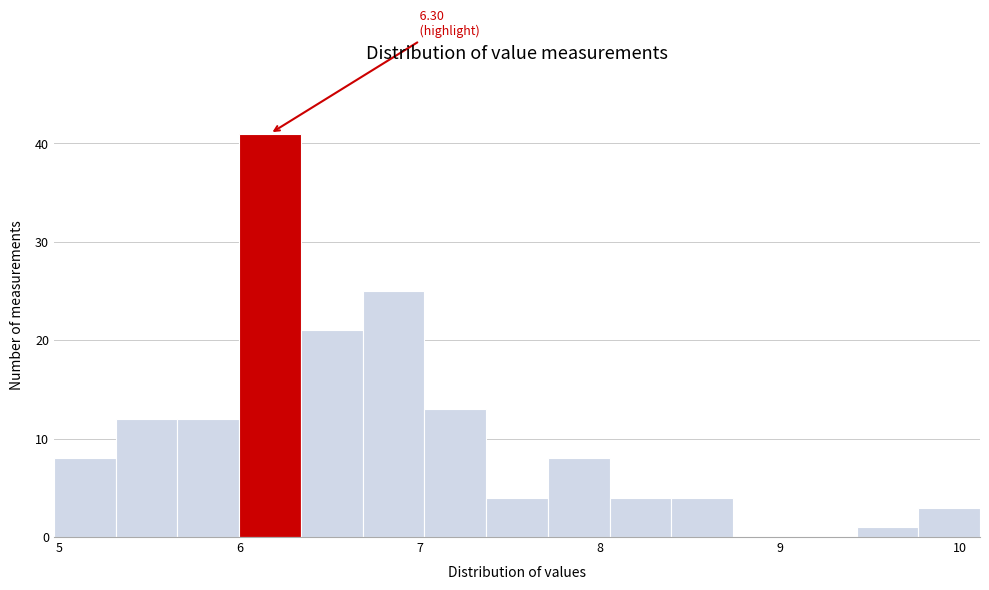

Around what value on the x-axis is the tallest bar? Give the approximate position of its centre, as read against the axis.

6.2